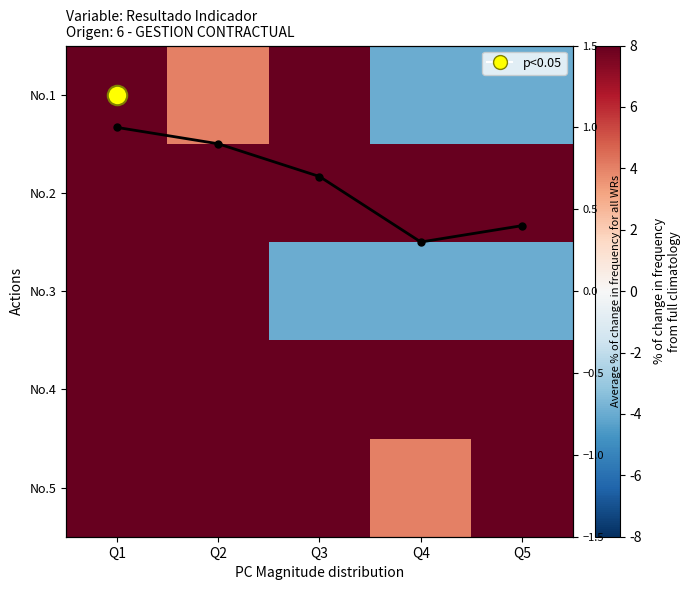

Where is No.1 nearest to the value 0?

Q2